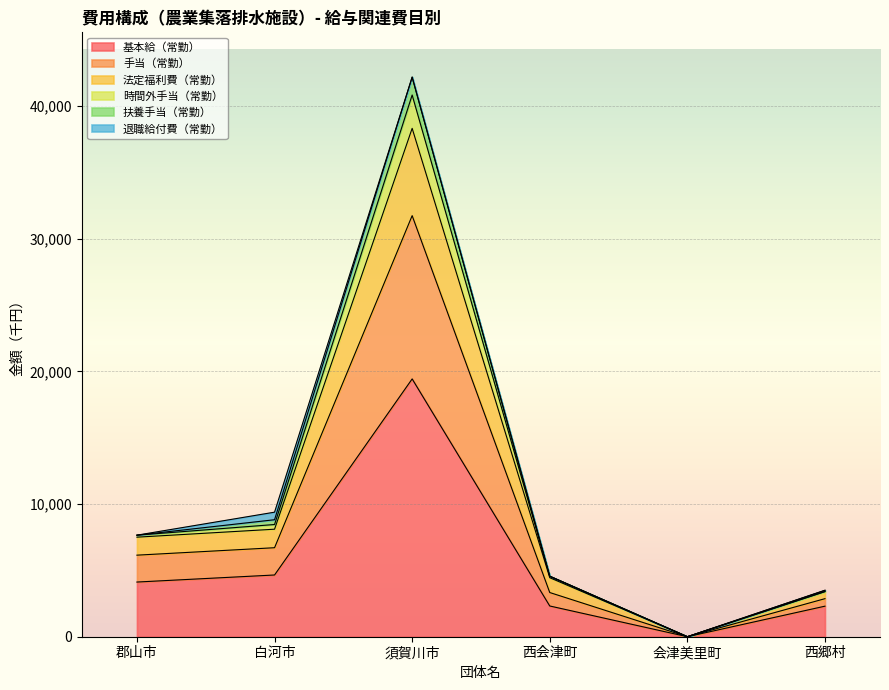

The value of 法定福利費（常勤） at 西郷村 is 1444. True or false?

False